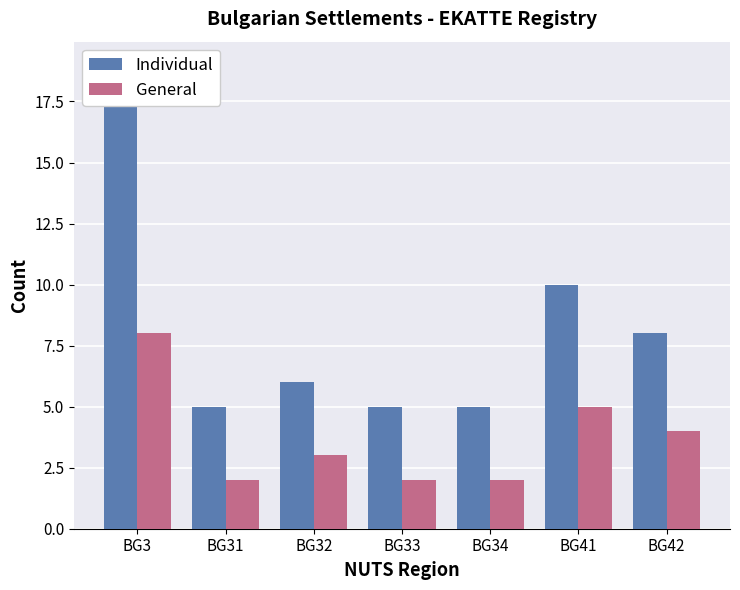

What is the total value across all series at BG31?

7